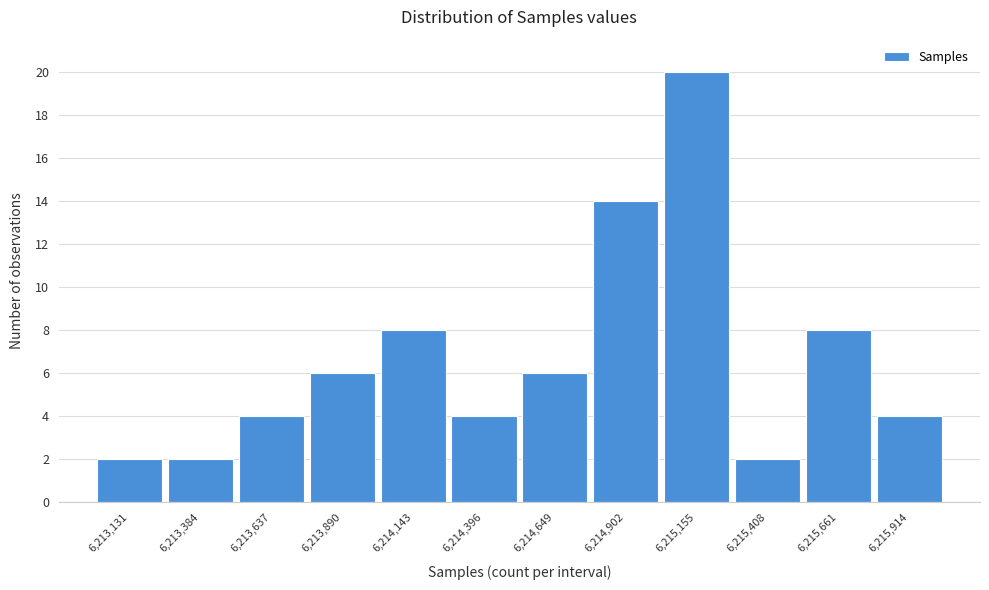

Reading left to right, transcribe all the data shown in this chart.

6,213,131=2	6,213,384=2	6,213,637=4	6,213,890=6	6,214,143=8	6,214,396=4	6,214,649=6	6,214,902=14	6,215,155=20	6,215,408=2	6,215,661=8	6,215,914=4